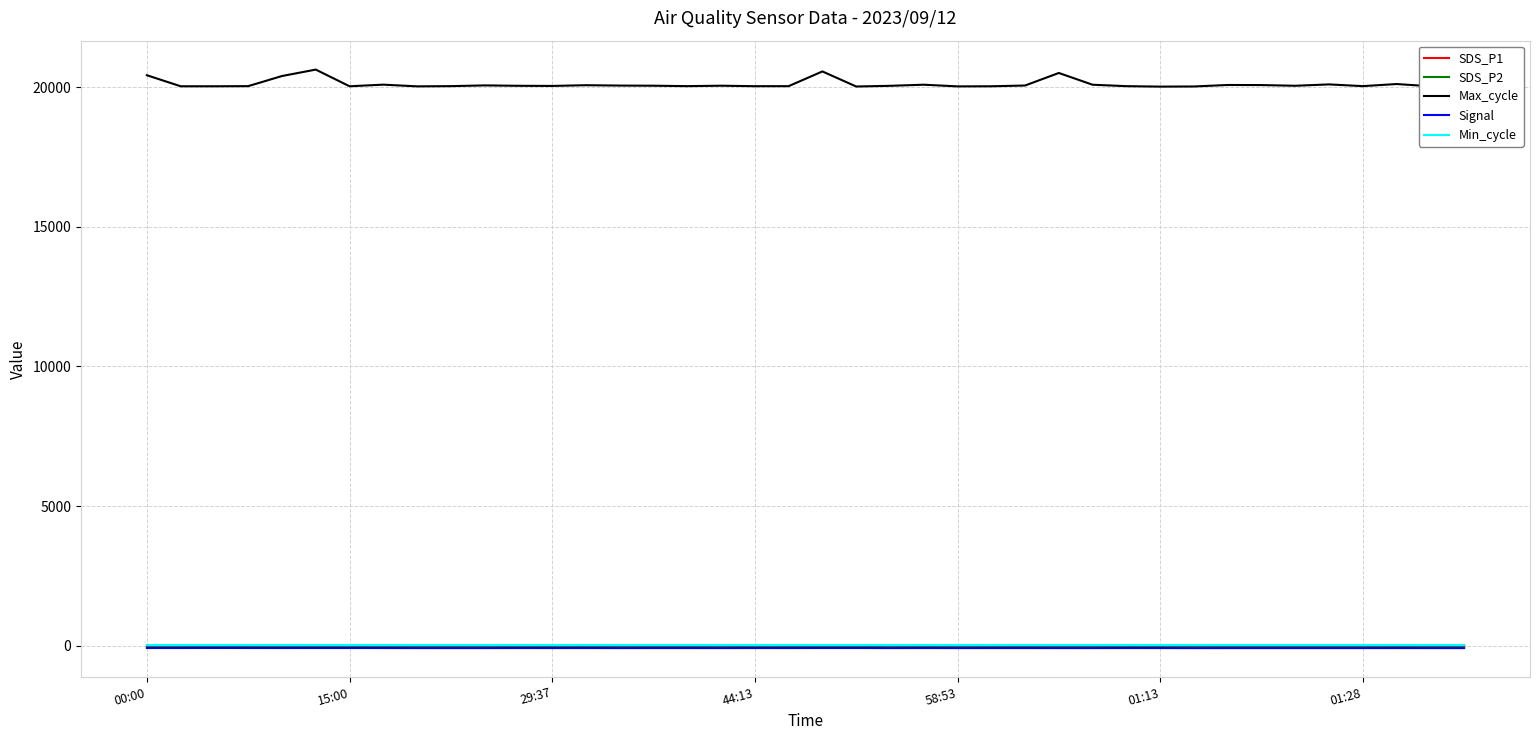

Does the chart display data point markers on the line(s)?

No